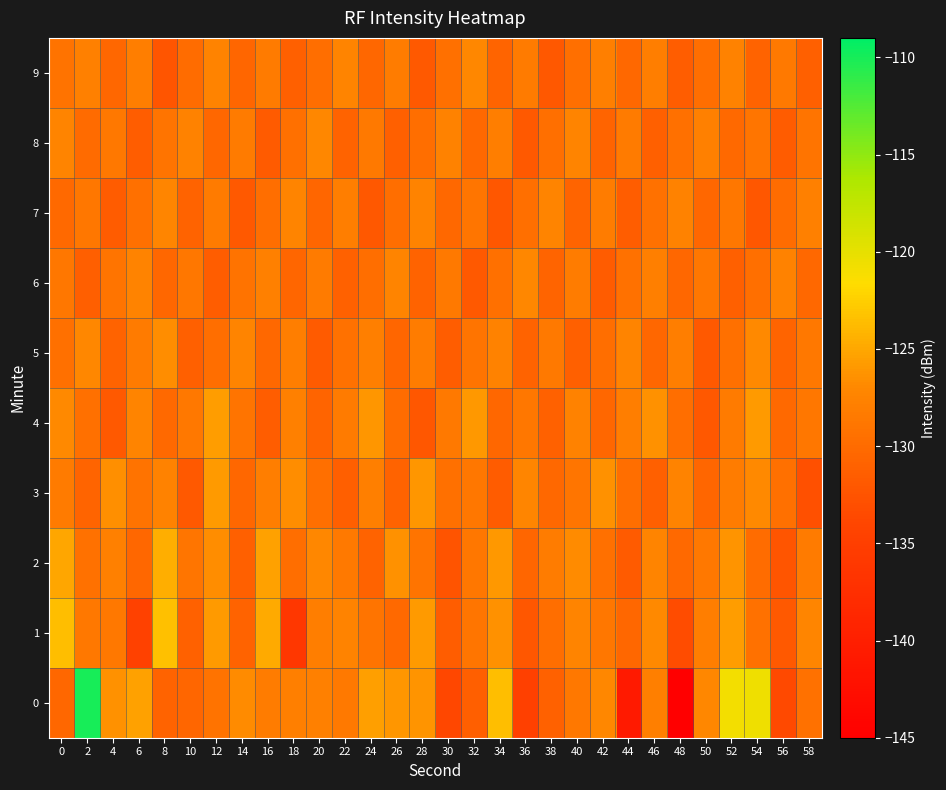

What is the total value across all series at 56?

-1305.6